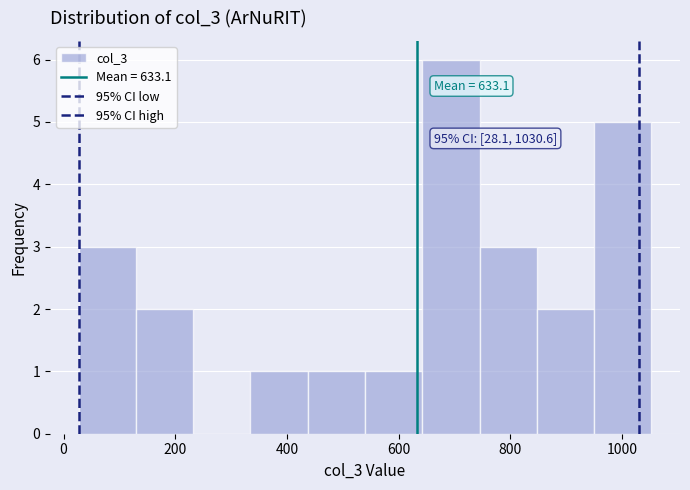

Over which range of the x-axis is the bar tallest?

640 to 740